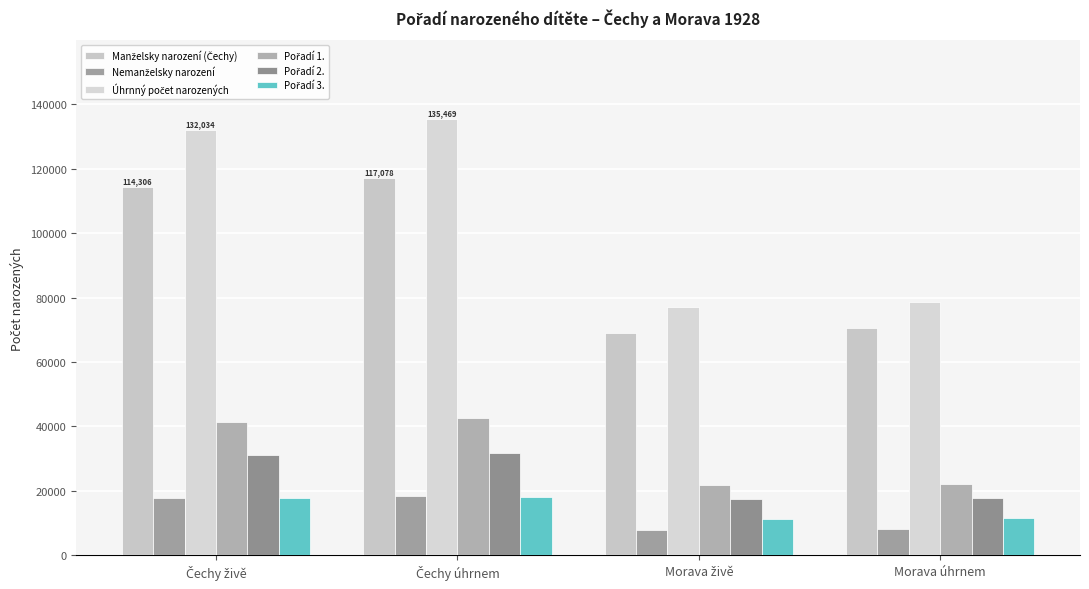

Reading right to left, transcribe all the data shown in this chart.

Manželsky narození (Čechy): 70419	69040	117078	114306
Nemanželsky narození: 8126	7868	18391	17728
Úhrnný počet narozených: 78545	76908	135469	132034
Pořadí 1.: 22152	21653	42527	41445
Pořadí 2.: 17664	17426	31788	31236
Pořadí 3.: 11392	11190	18055	17646